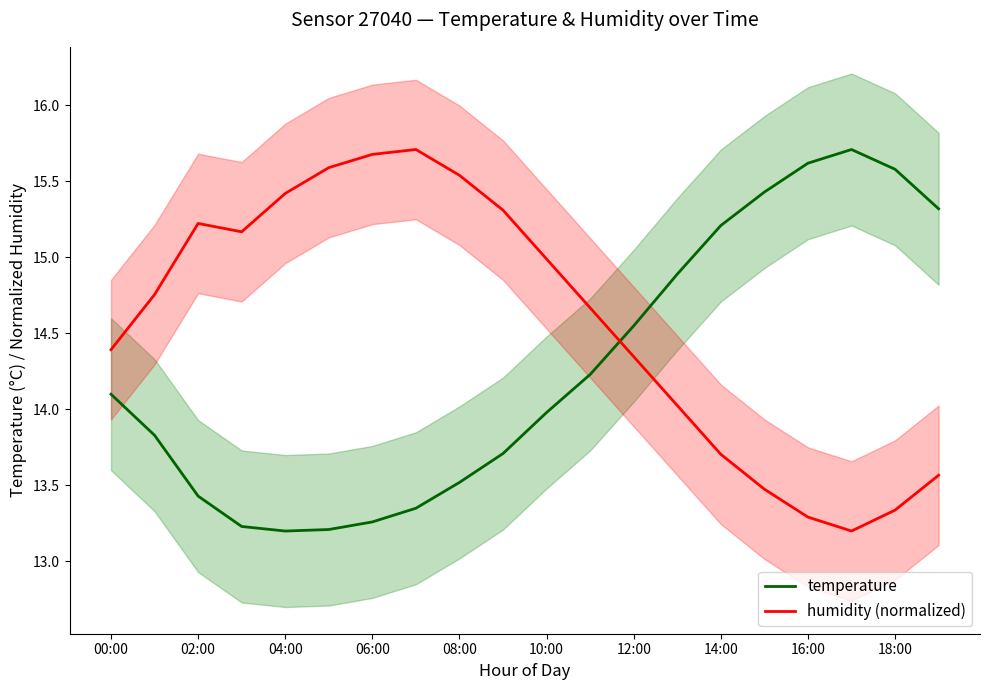

What value does the humidity (normalized) series have at 04:00?

15.4